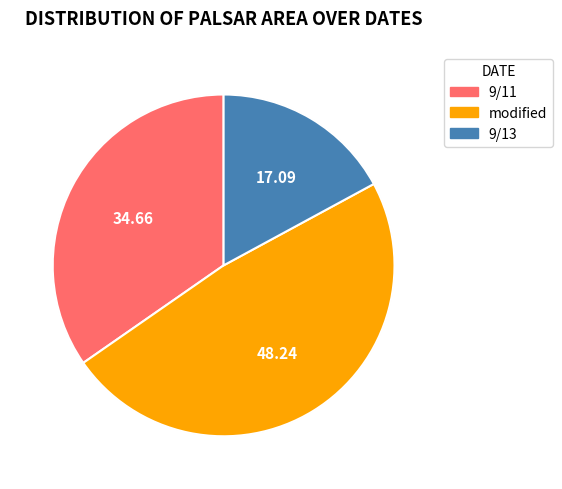

Is there any slice that represents more than half of the pie?

No